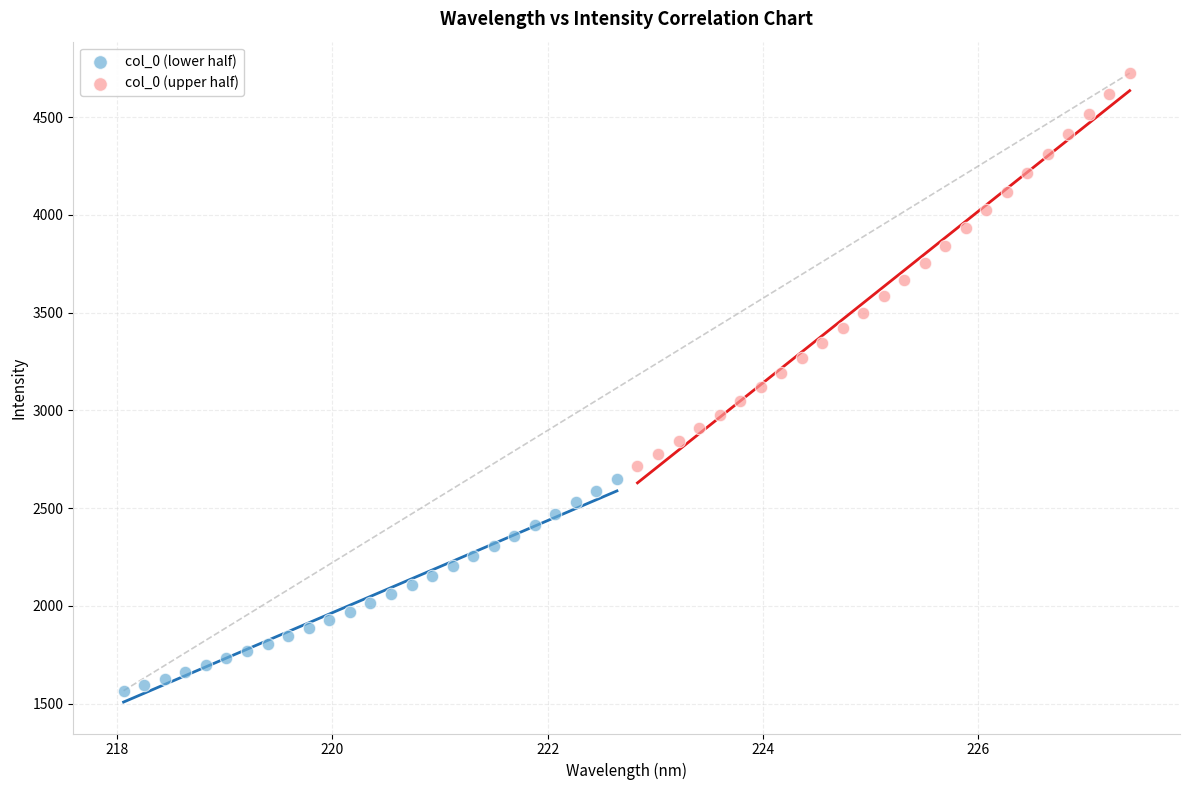

Which series reaches the maximum Y coordinate?

col_0 (upper half)